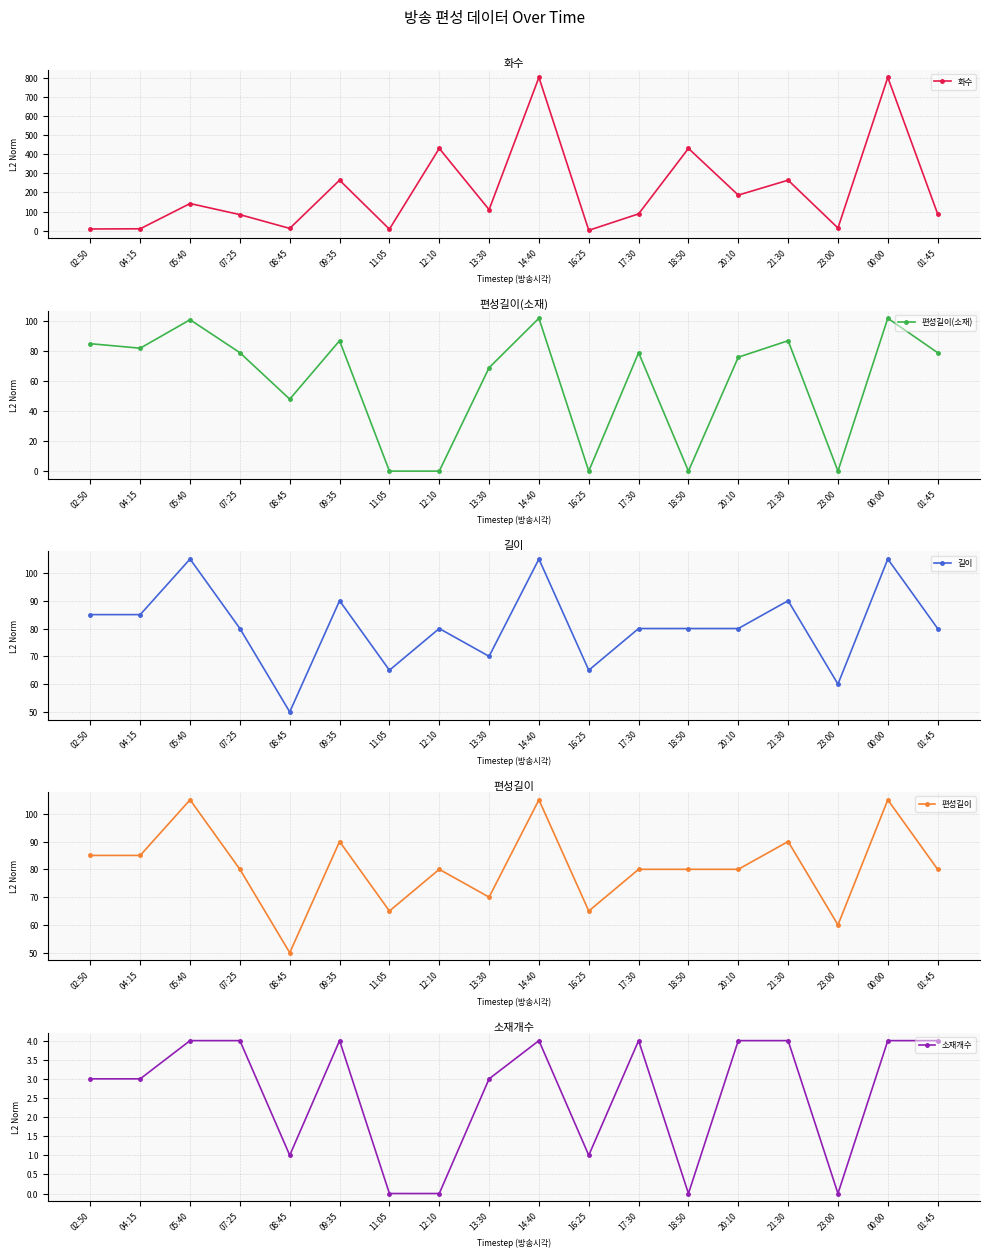

At which category does 소재개수 reach its first local valley?

08:45